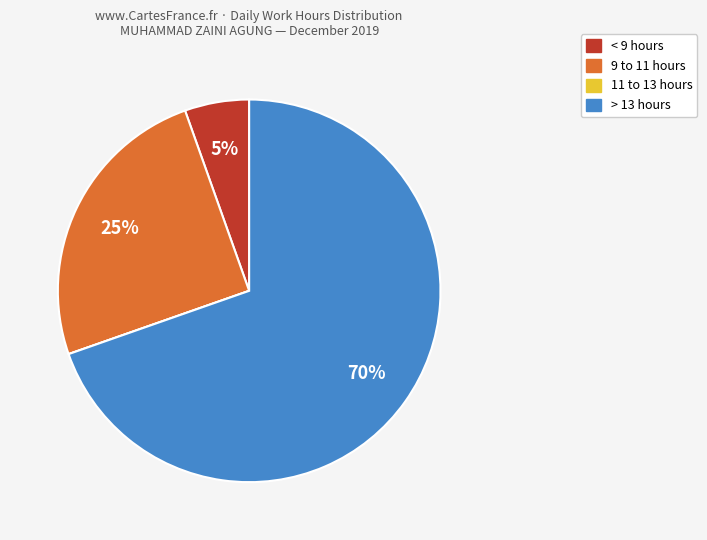

To the nearest percent, what is the difference between the largest and smallest slice percentages?

70%